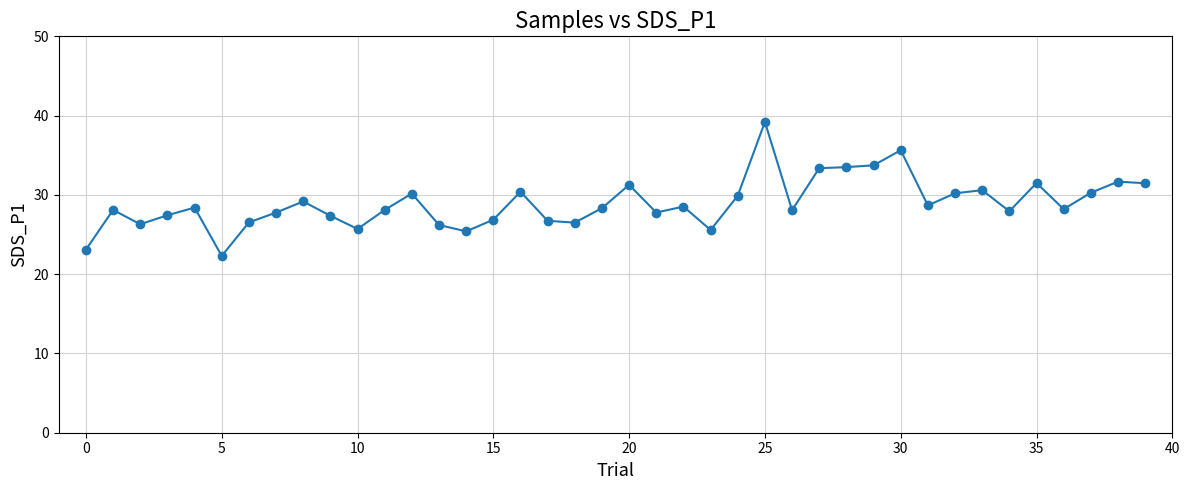

What is the value of the 38th point from the left?

30.3